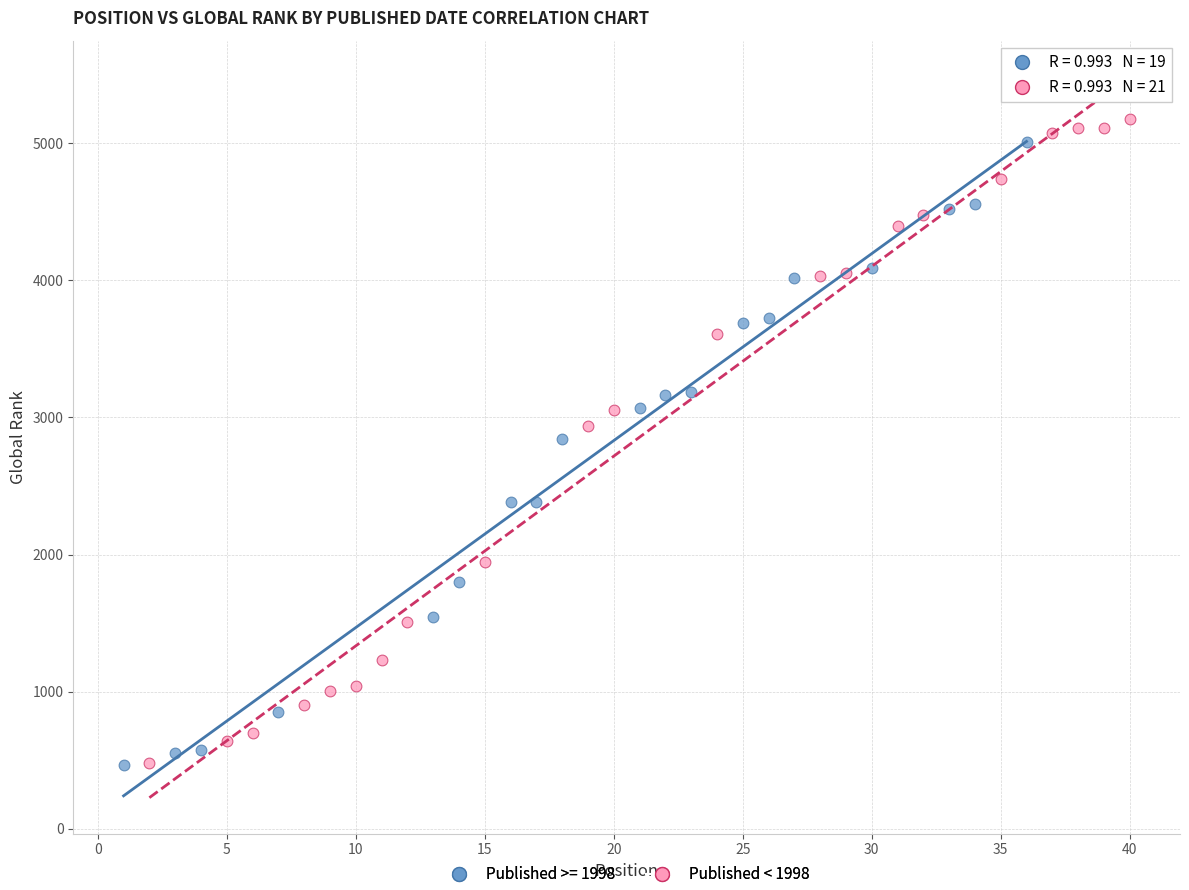

Which series has the widest spread of Y values?

Published < 1998